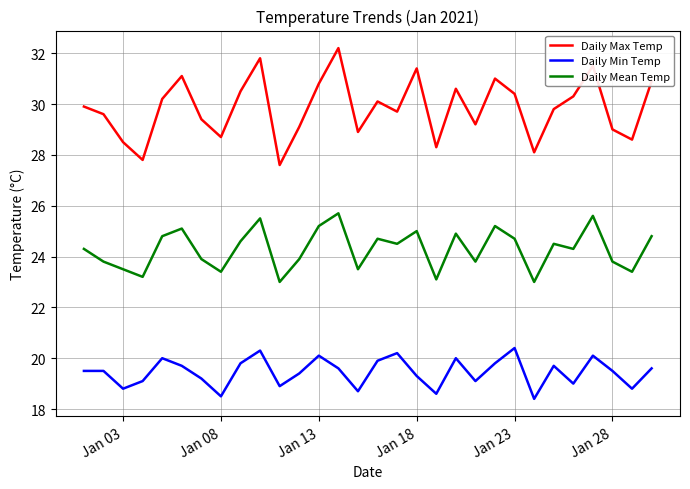

True or false: Daily Min Temp and Daily Max Temp cross at least once.

False